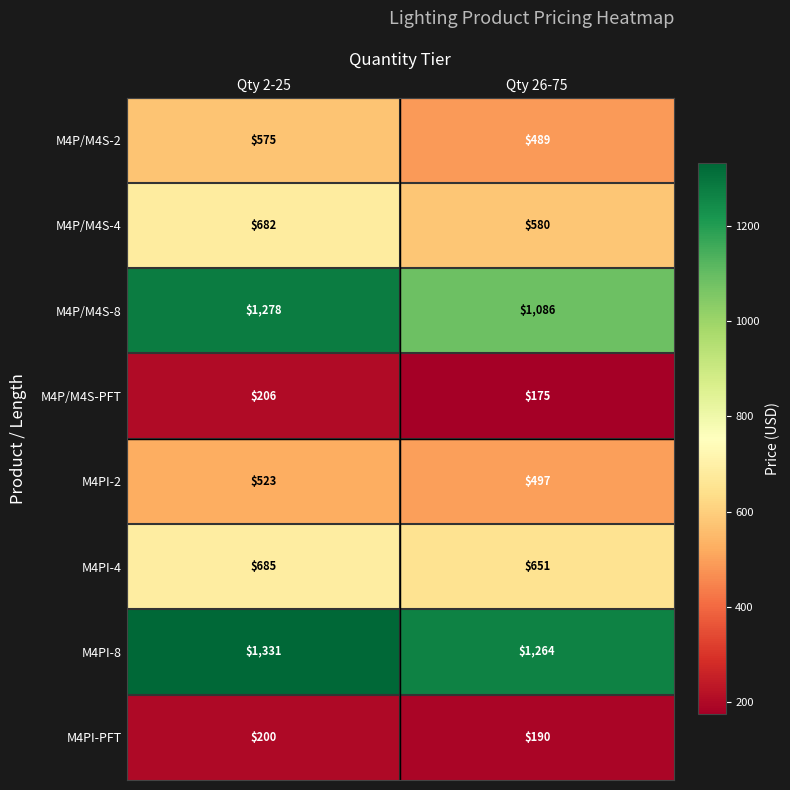

How many categories are shown in the chart?

2